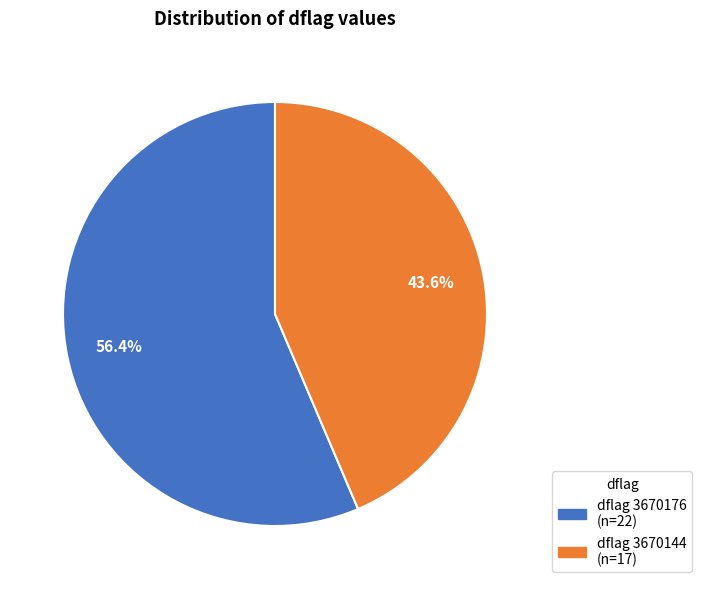

Is there a majority slice in this chart?

Yes